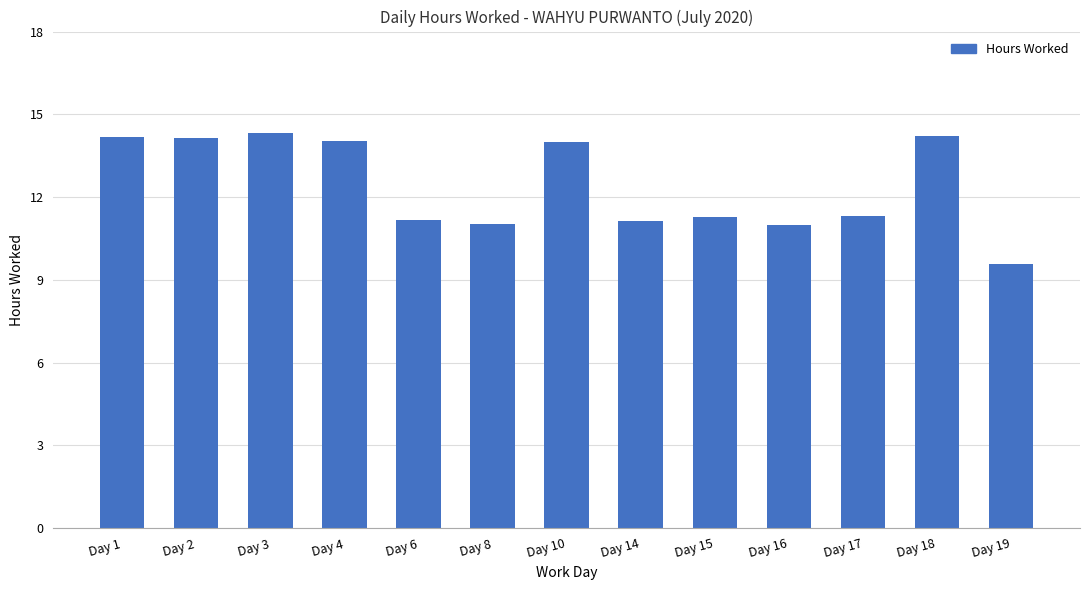

Which has a higher value, Day 16 or Day 2?

Day 2